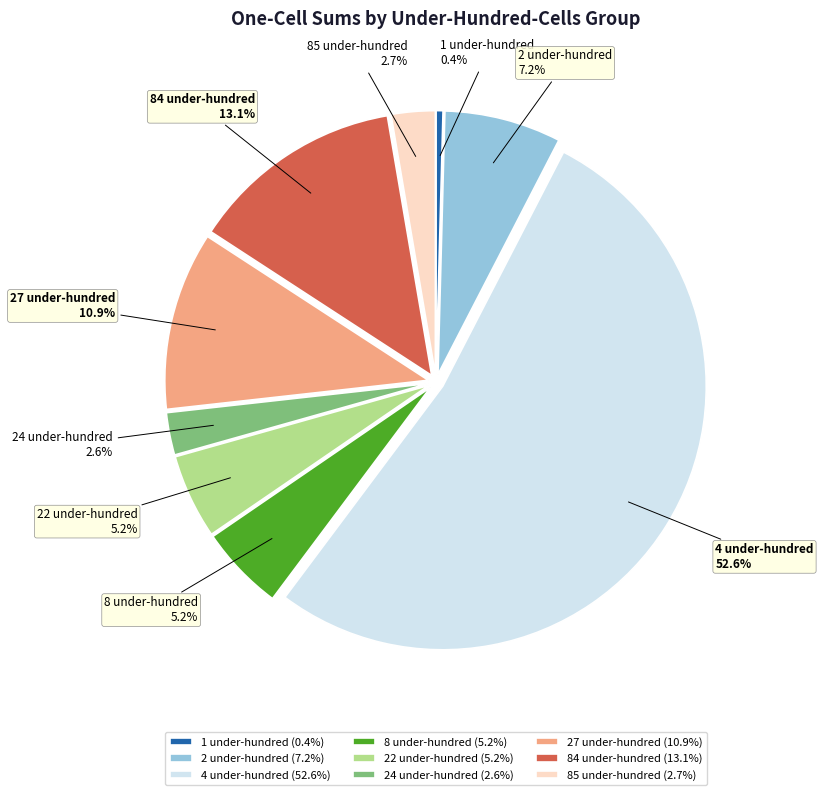

Is there a majority slice in this chart?

Yes